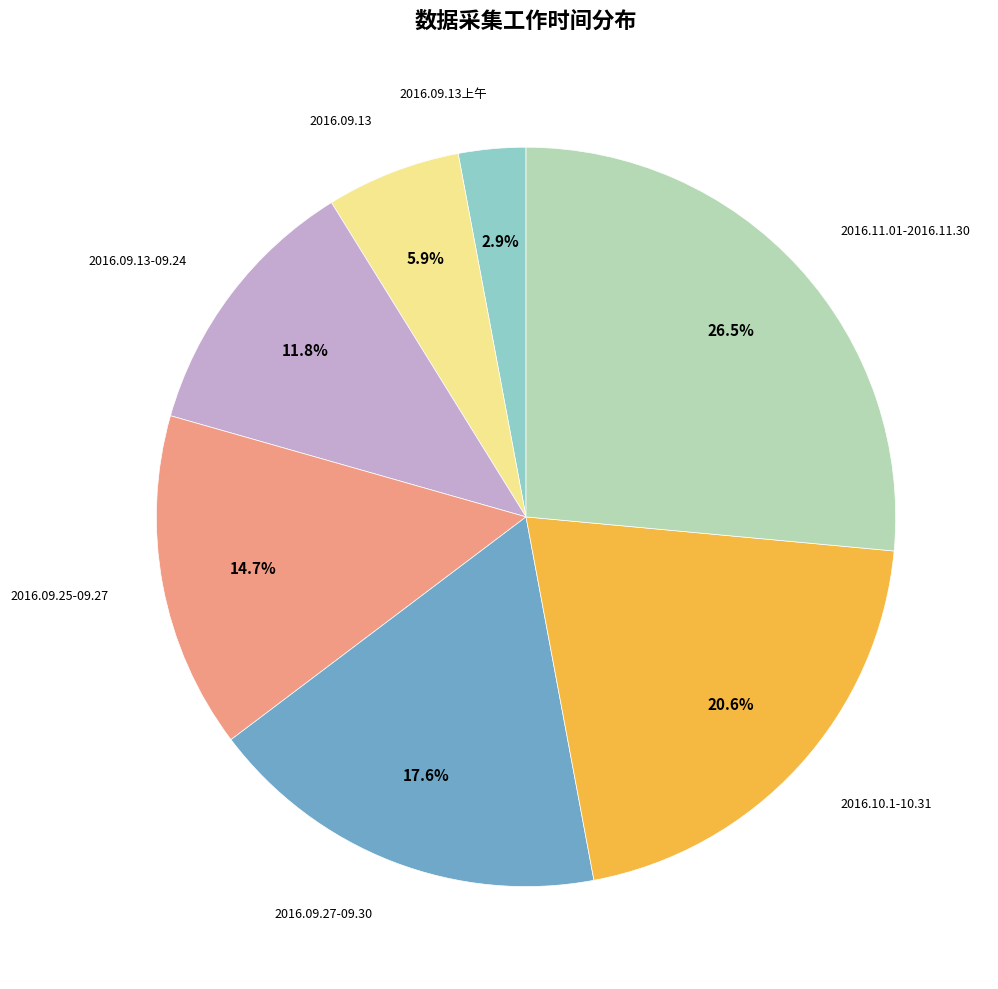

Count the number of slices in the pie.

7